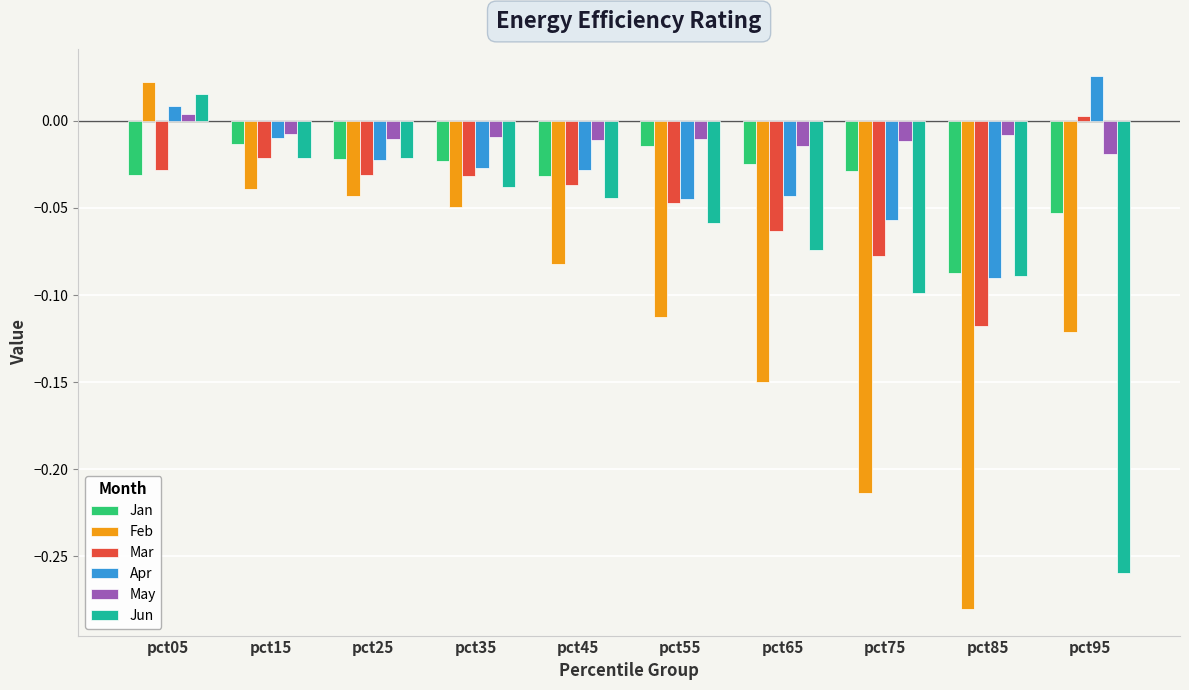

Which category has the highest value in the Feb series?

pct05